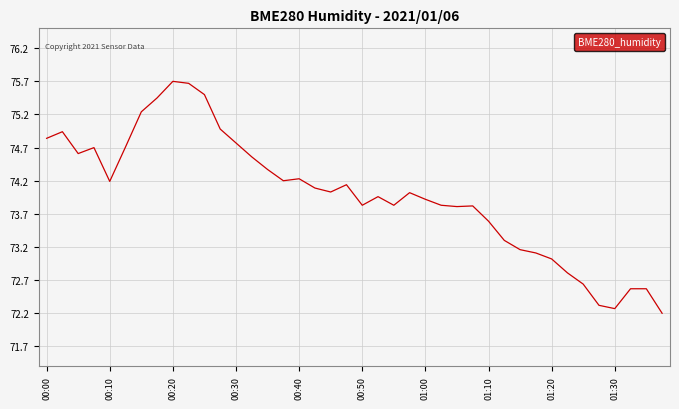

What is the minimum value shown in the chart?

72.2